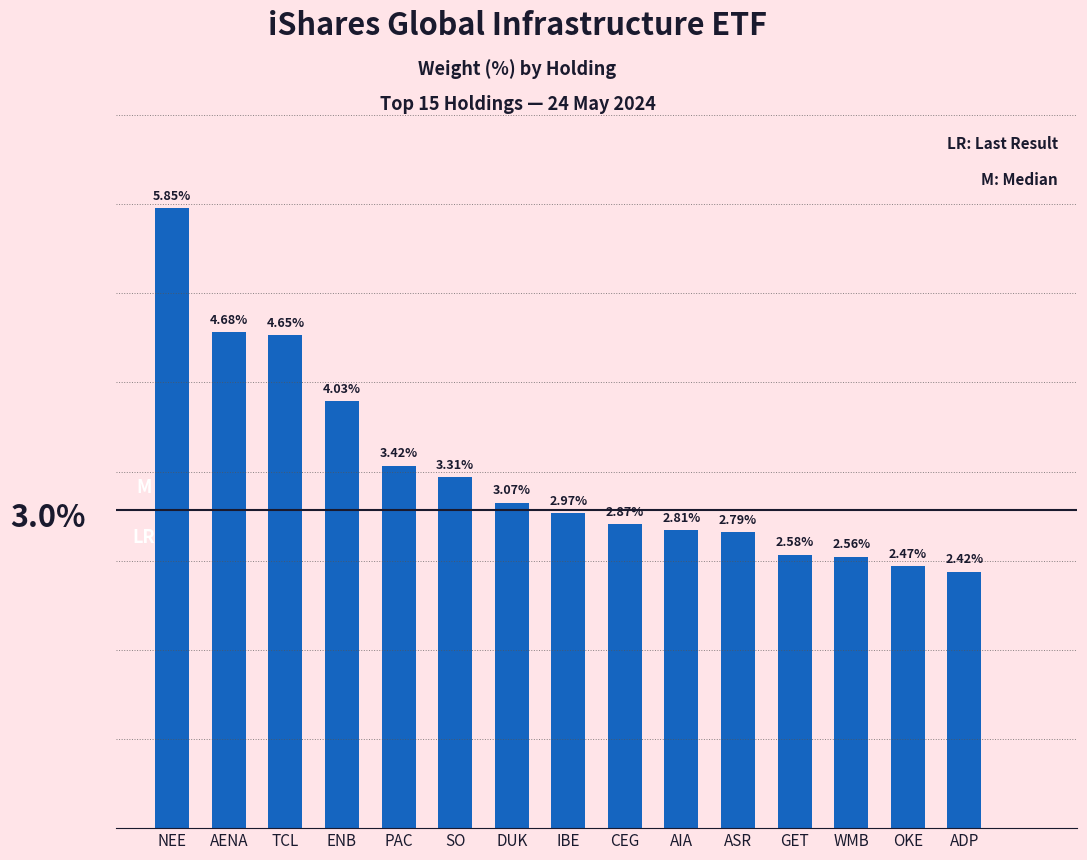

Where is the data nearest to the value 4?

ENB